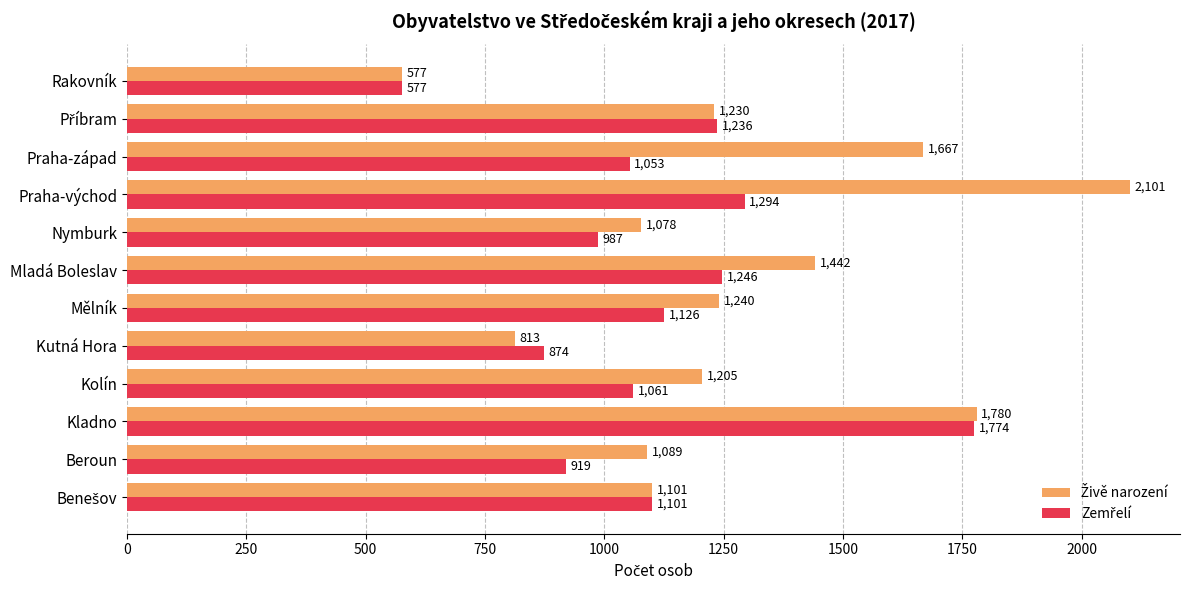

At how many categories does at least one series exceed 1523?

3